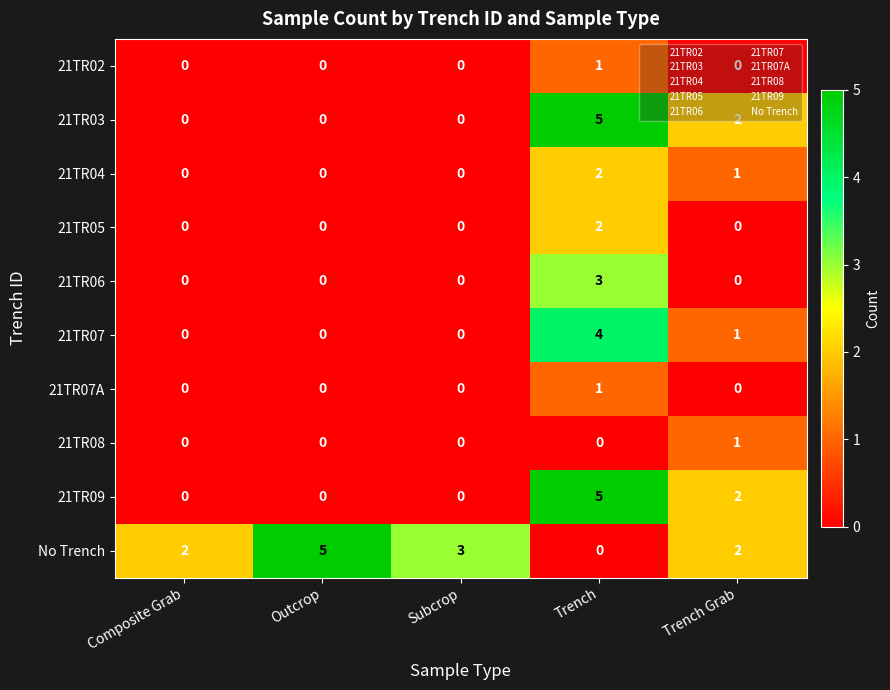

What is the total value across all series at Outcrop?

5